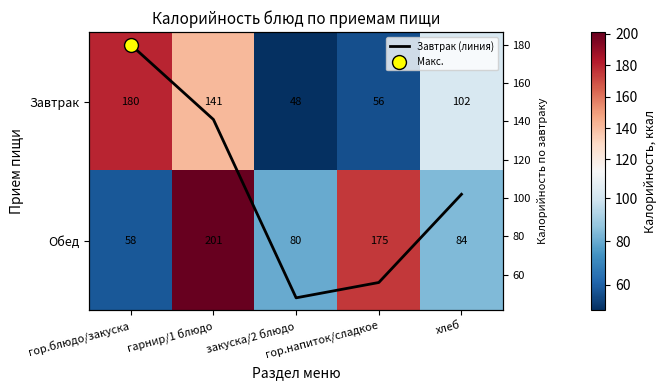

Is it true that Завтрак equals 57 at гарнир/1 блюдо?

False